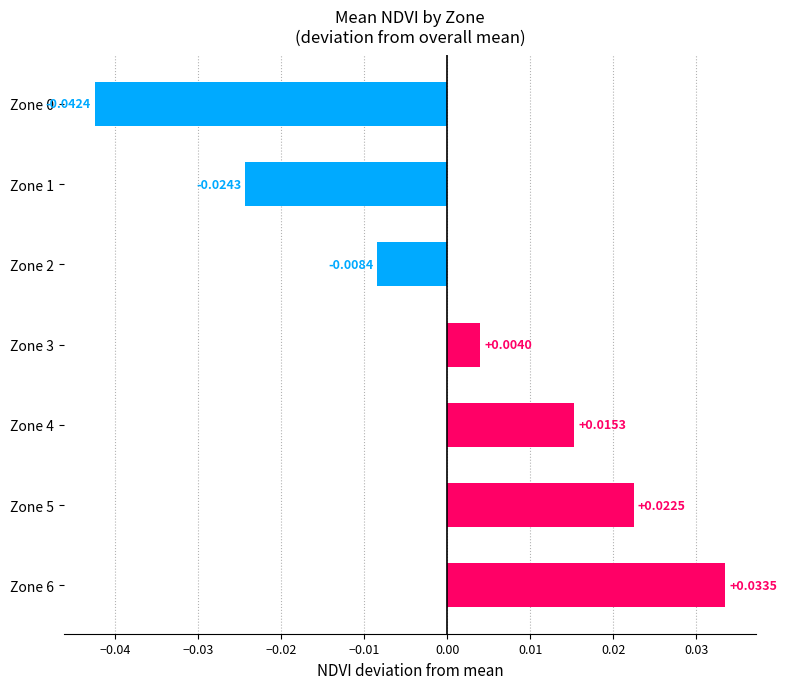

Which has a higher value, Zone 4 or Zone 1?

Zone 4